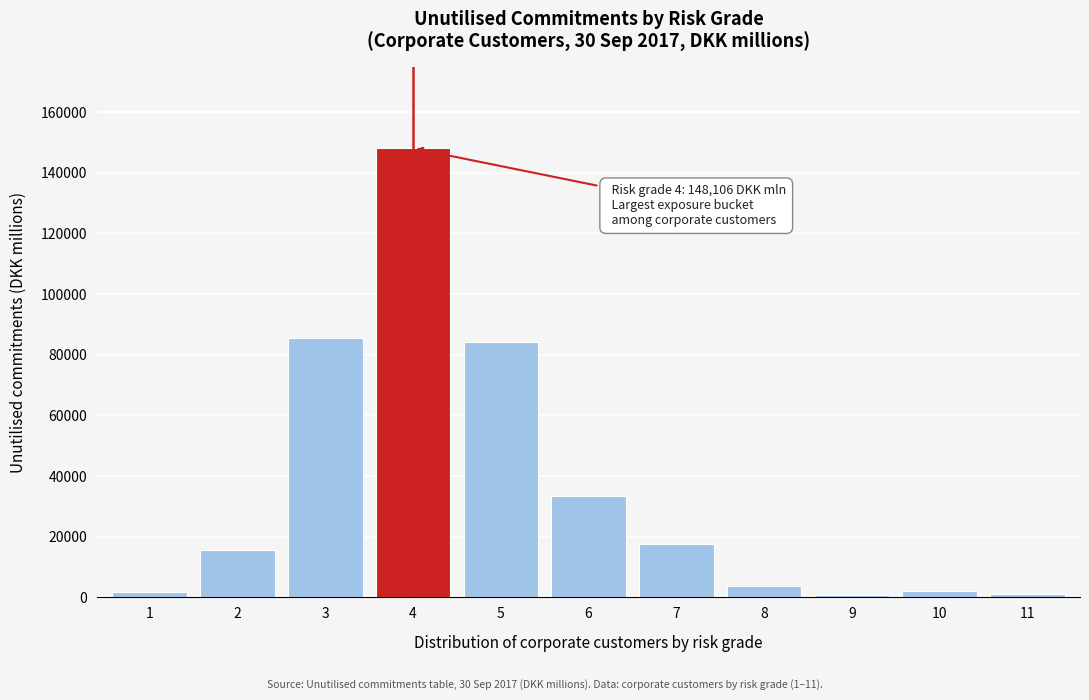

What is the average value?

35742